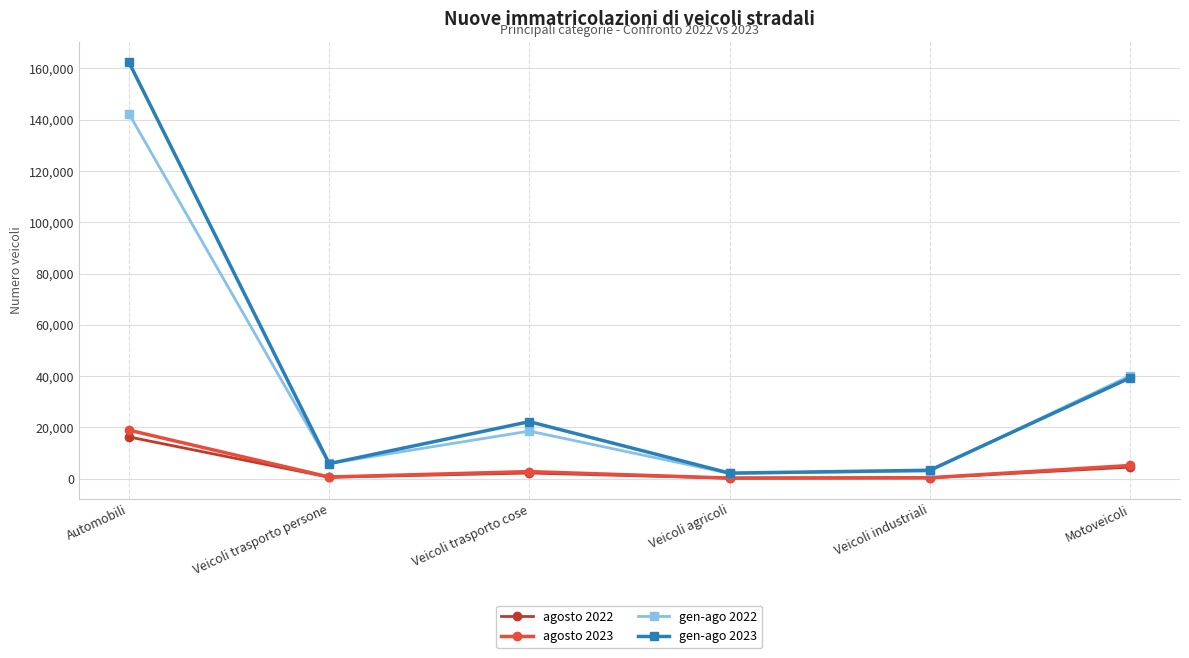

Does the chart display data point markers on the line(s)?

Yes